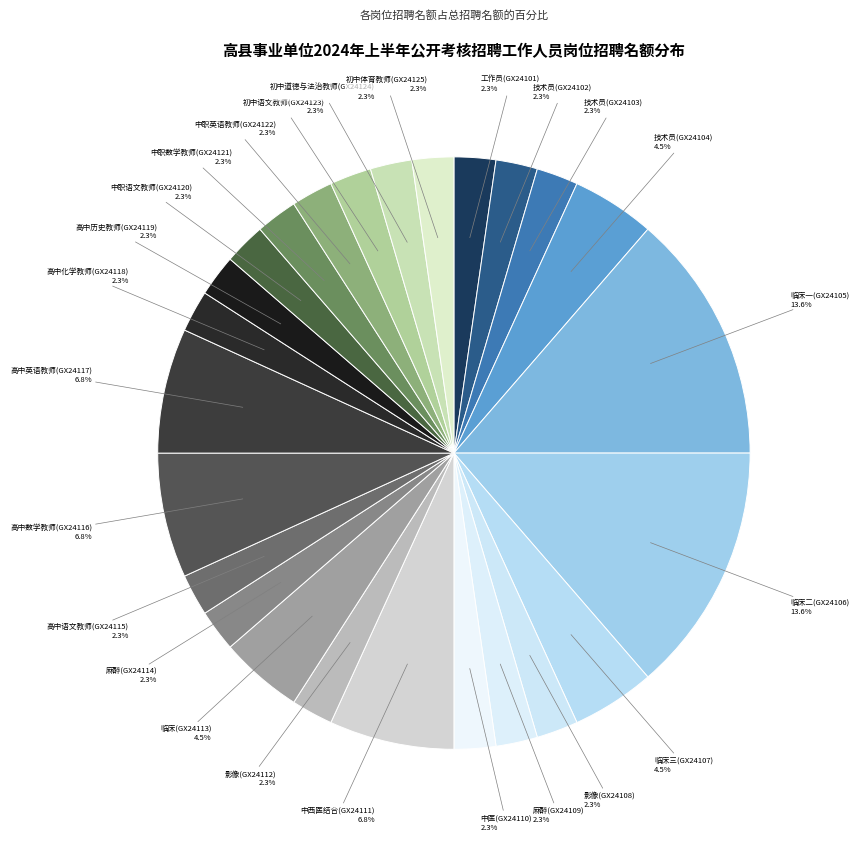

The 中医(GX24110) slice represents 14% of the pie. True or false?

False